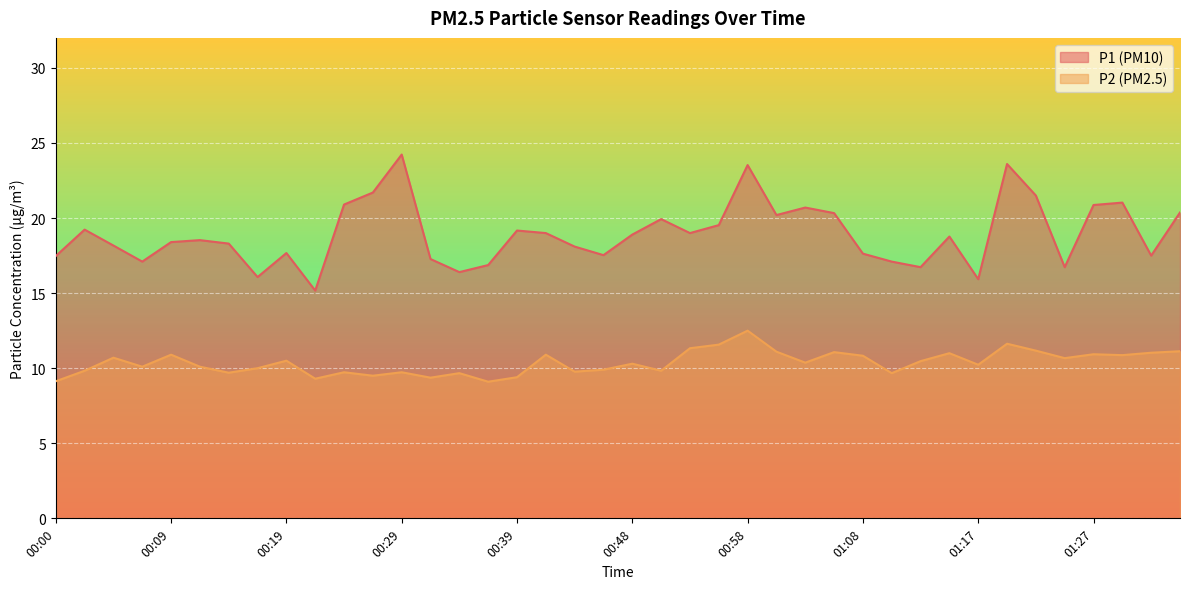

Read the P1 value at 01:27.

20.9